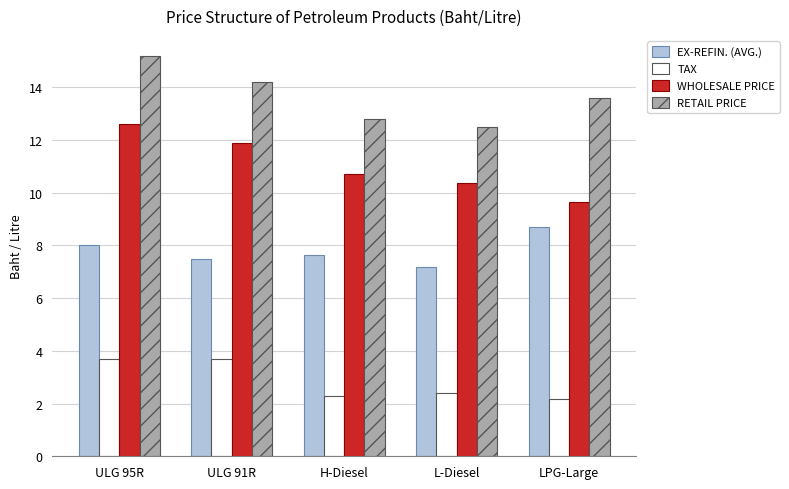

Reading left to right, what are all the values shown in this chart?

EX-REFIN. (AVG.): ULG 95R=8.0	ULG 91R=7.5	H-Diesel=7.6	L-Diesel=7.2	LPG-Large=8.7
TAX: ULG 95R=3.7	ULG 91R=3.7	H-Diesel=2.3	L-Diesel=2.4	LPG-Large=2.2
WHOLESALE PRICE: ULG 95R=12.6	ULG 91R=11.9	H-Diesel=10.7	L-Diesel=10.4	LPG-Large=9.7
RETAIL PRICE: ULG 95R=15.2	ULG 91R=14.2	H-Diesel=12.8	L-Diesel=12.5	LPG-Large=13.6